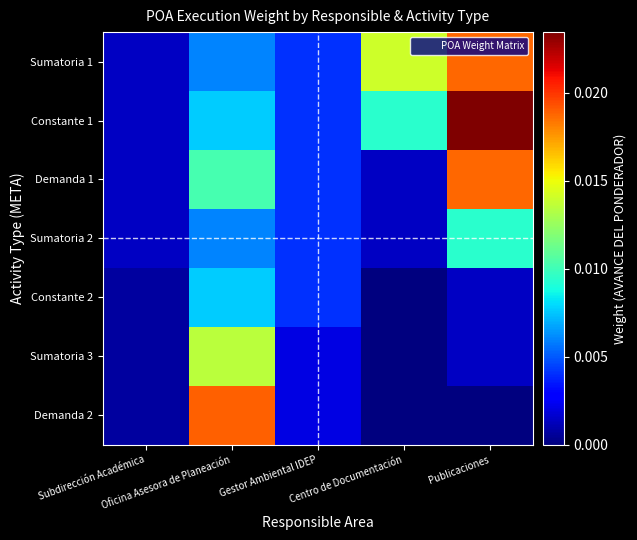

Between Centro de Documentación and Publicaciones, which is larger?

Publicaciones